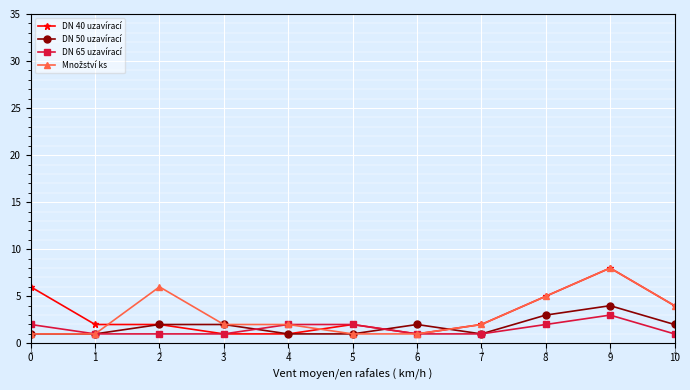

What is the value of the DN 40 uzavírací point at the 10th from the left?

8